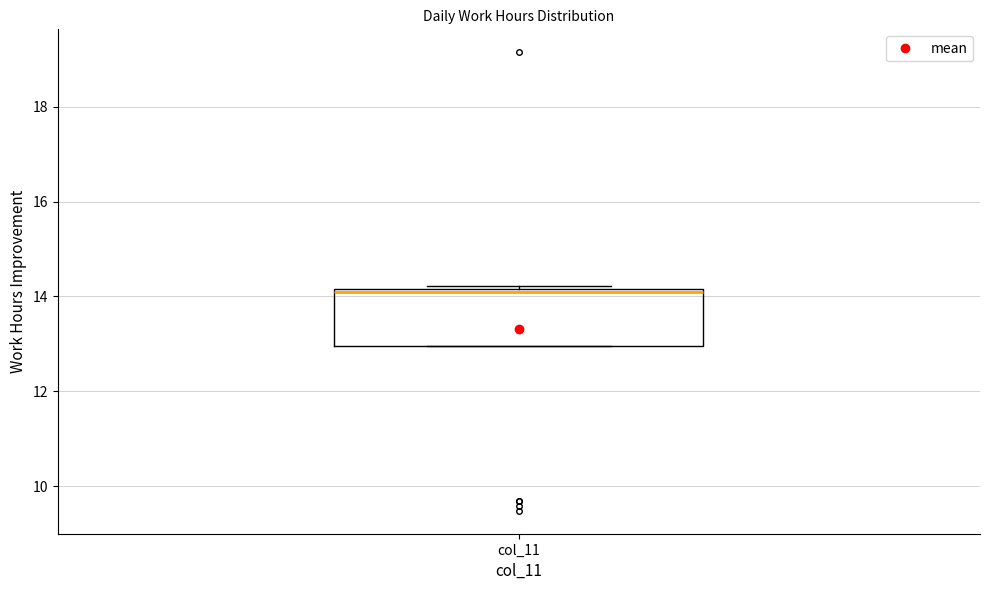

Transcribe this box plot: give where the median line is, the range the box spans, and where the two whiskers end, as read against the y-axis. The values are not printed on the chart, so give them approximately, as read against the axis.

median 14.0, box 13.0 to 14.2, whiskers 13.0 to 14.2 (just above the box's upper edge)